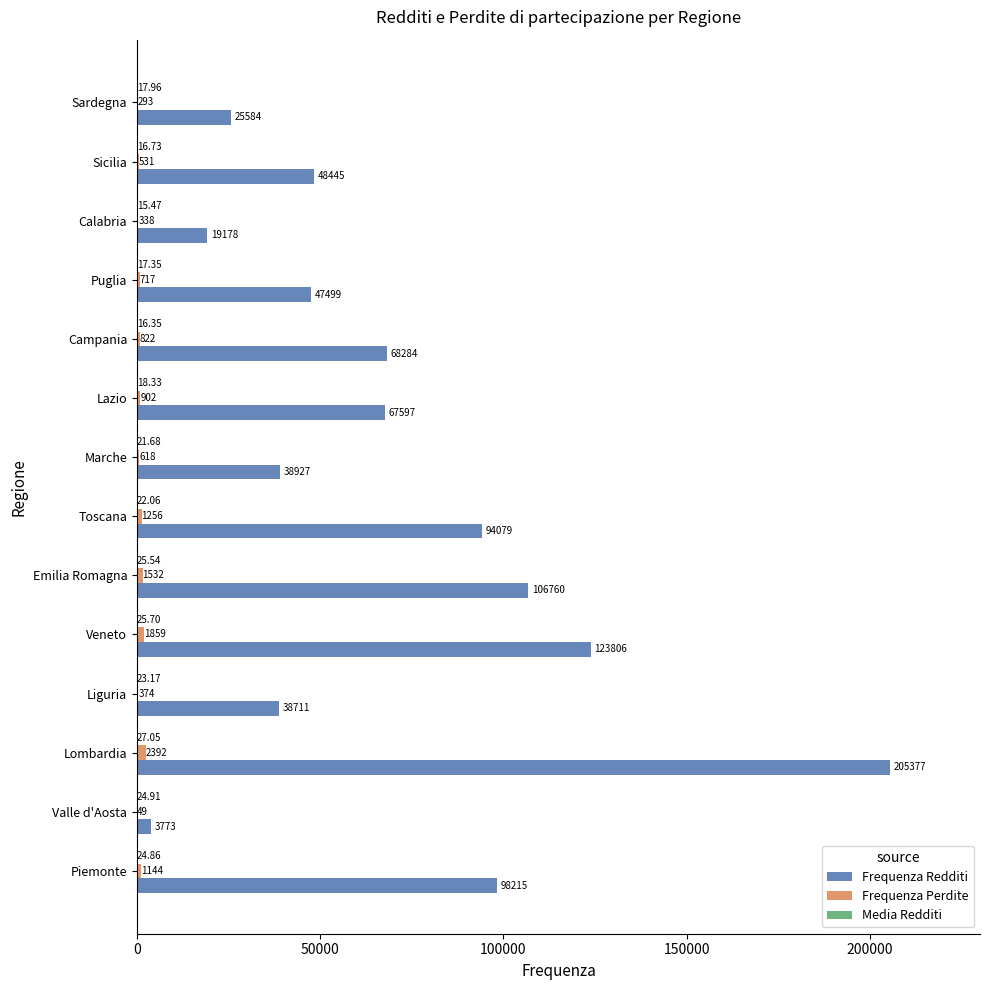

Which series has the largest total across all categories?

Frequenza Redditi